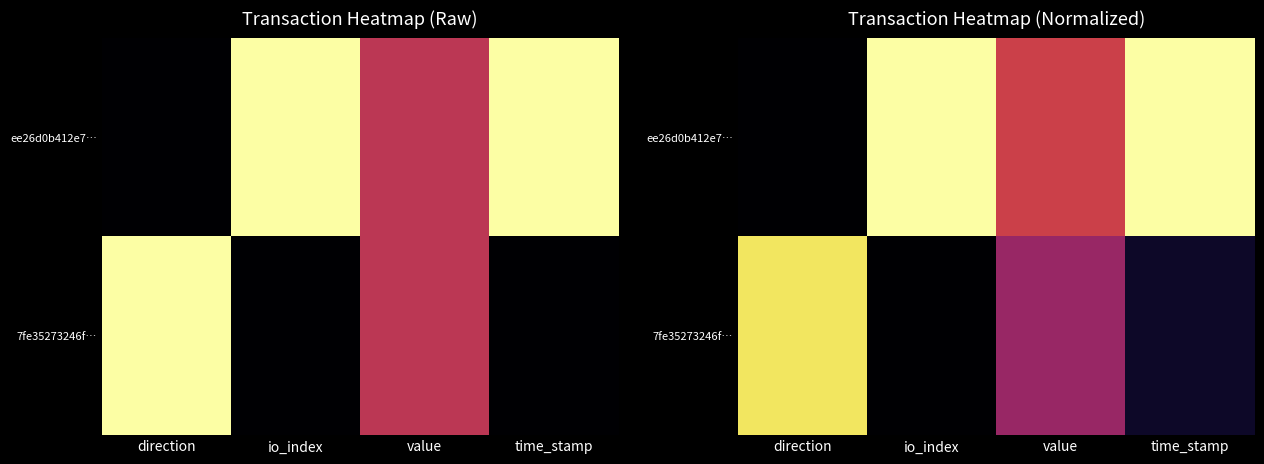

The value of ee26d0b412e7… at direction is 0.0. True or false?

True